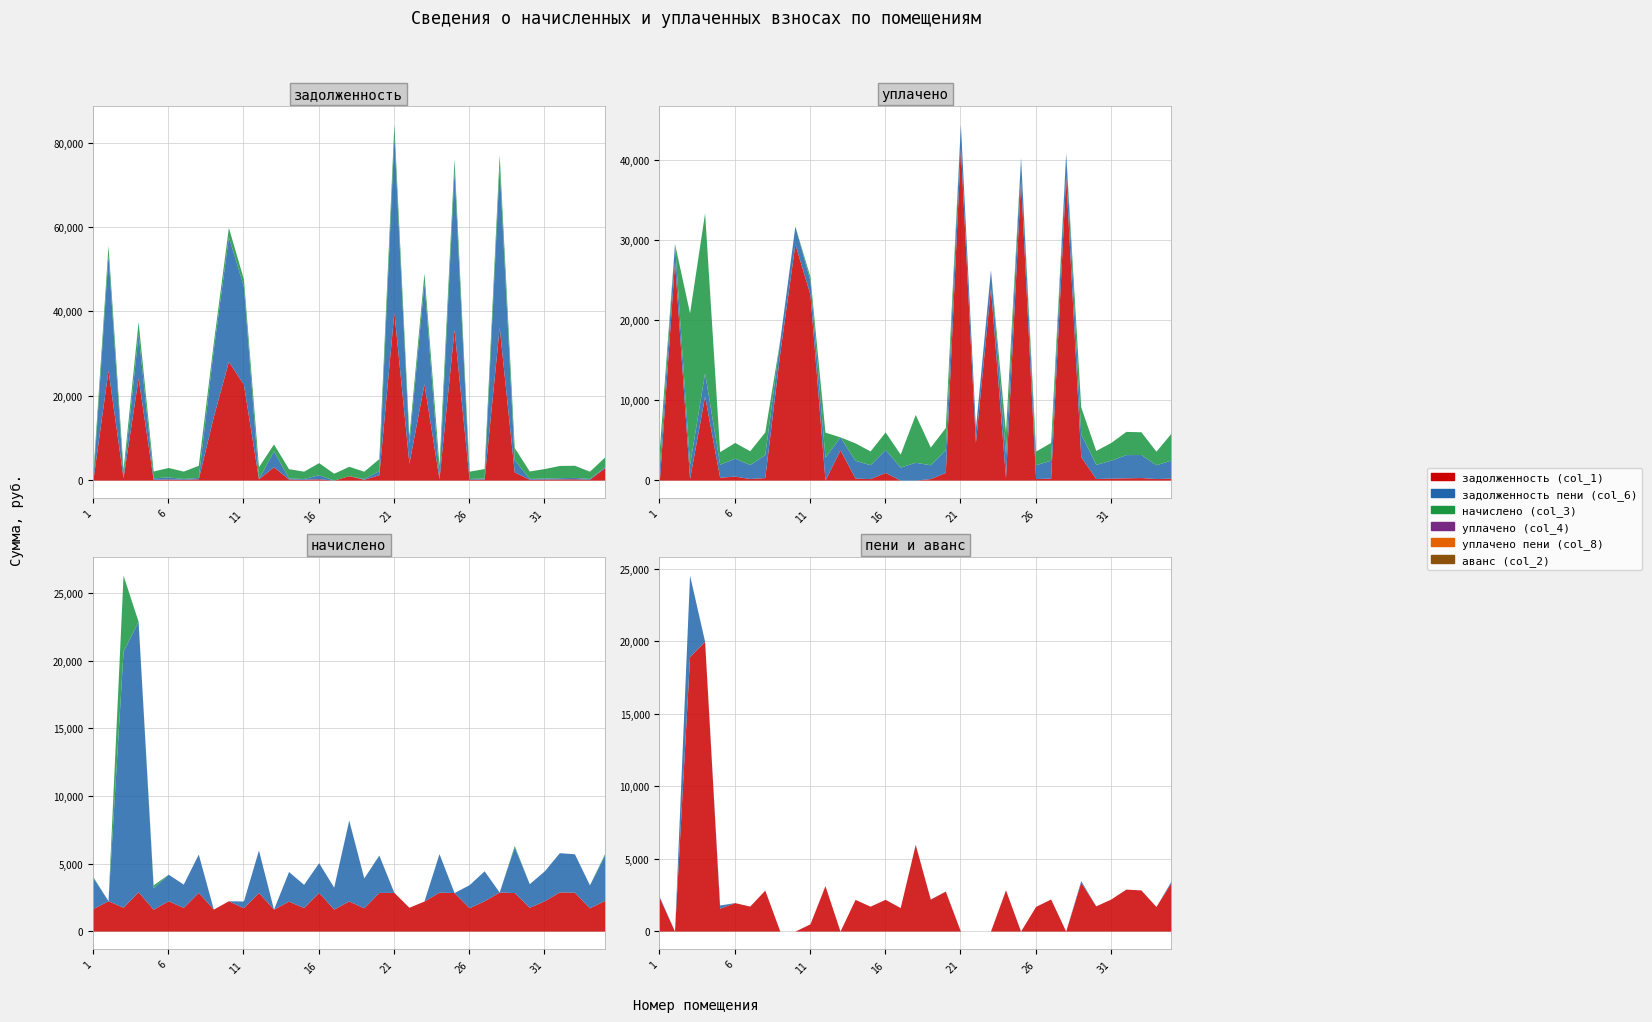

What is the spread (max minus min) of values at 32?

2900.9